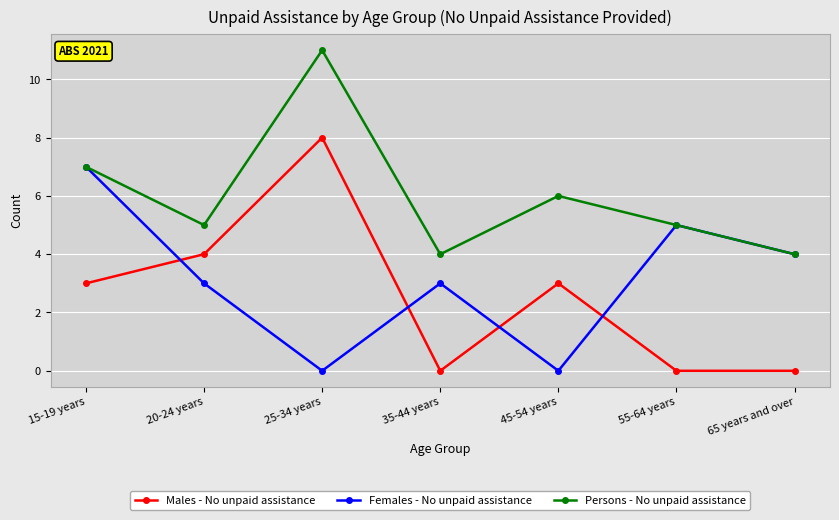

What is the spread (max minus min) of values at 15-19 years?

4